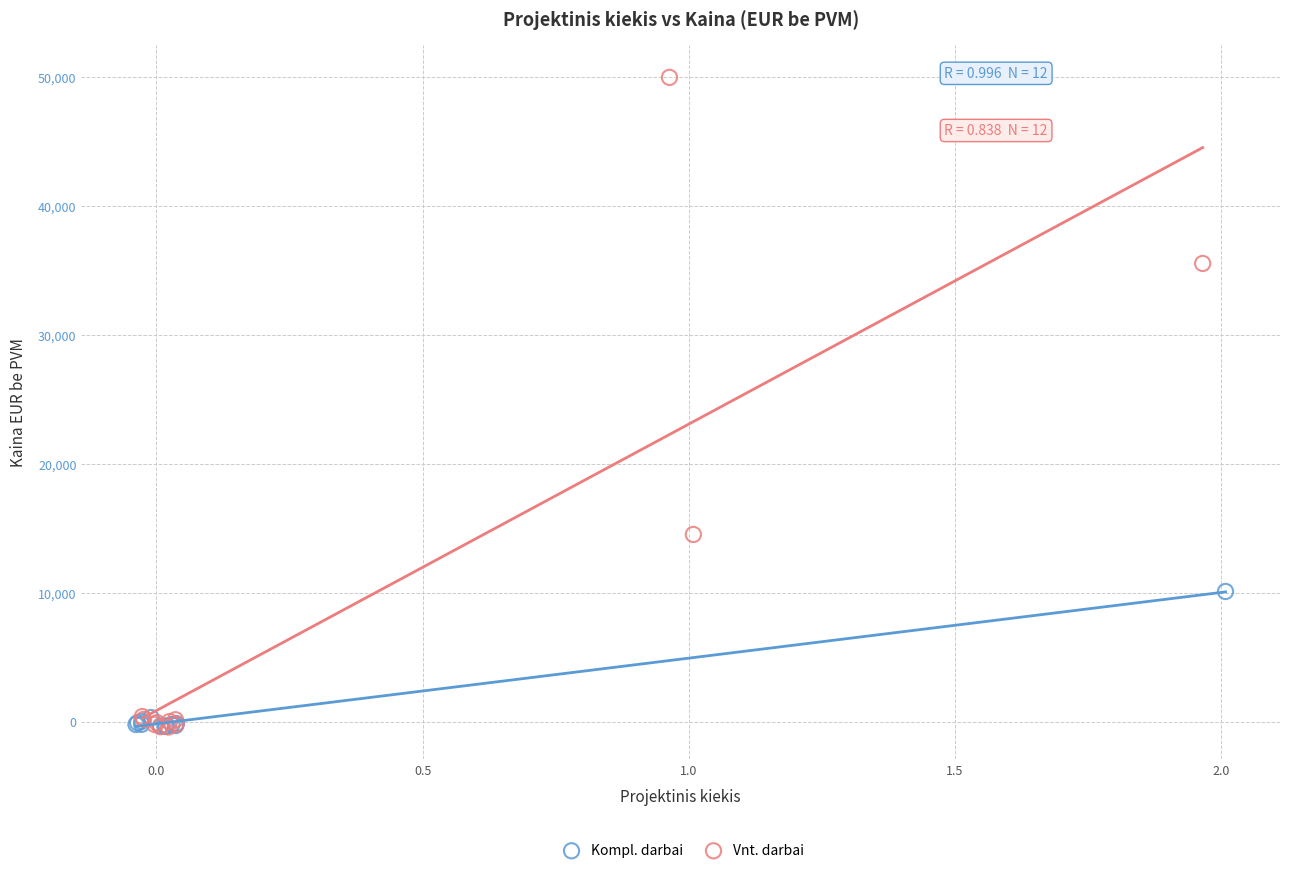

Which series reaches the maximum Y coordinate?

Vnt. darbai